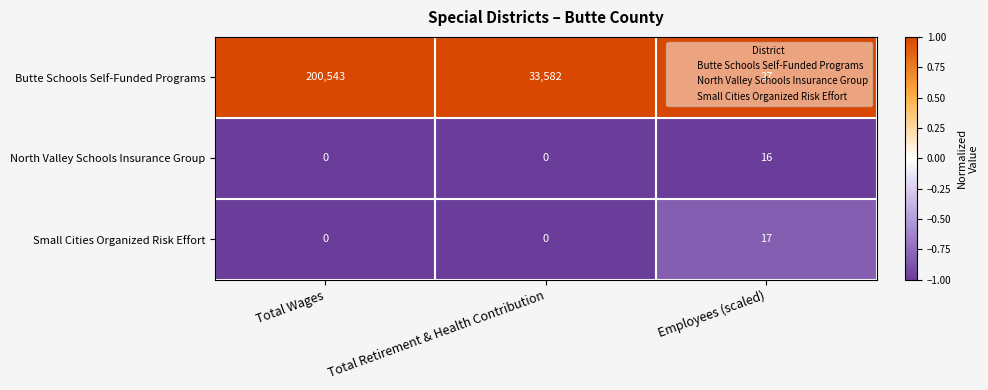

How many series are shown in this chart?

3